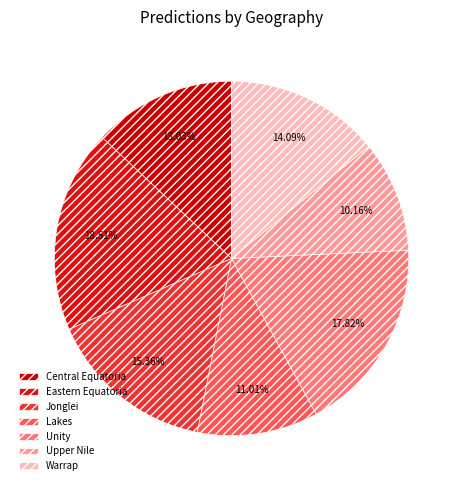

What percentage is the Unity slice, to the nearest percent?

18%